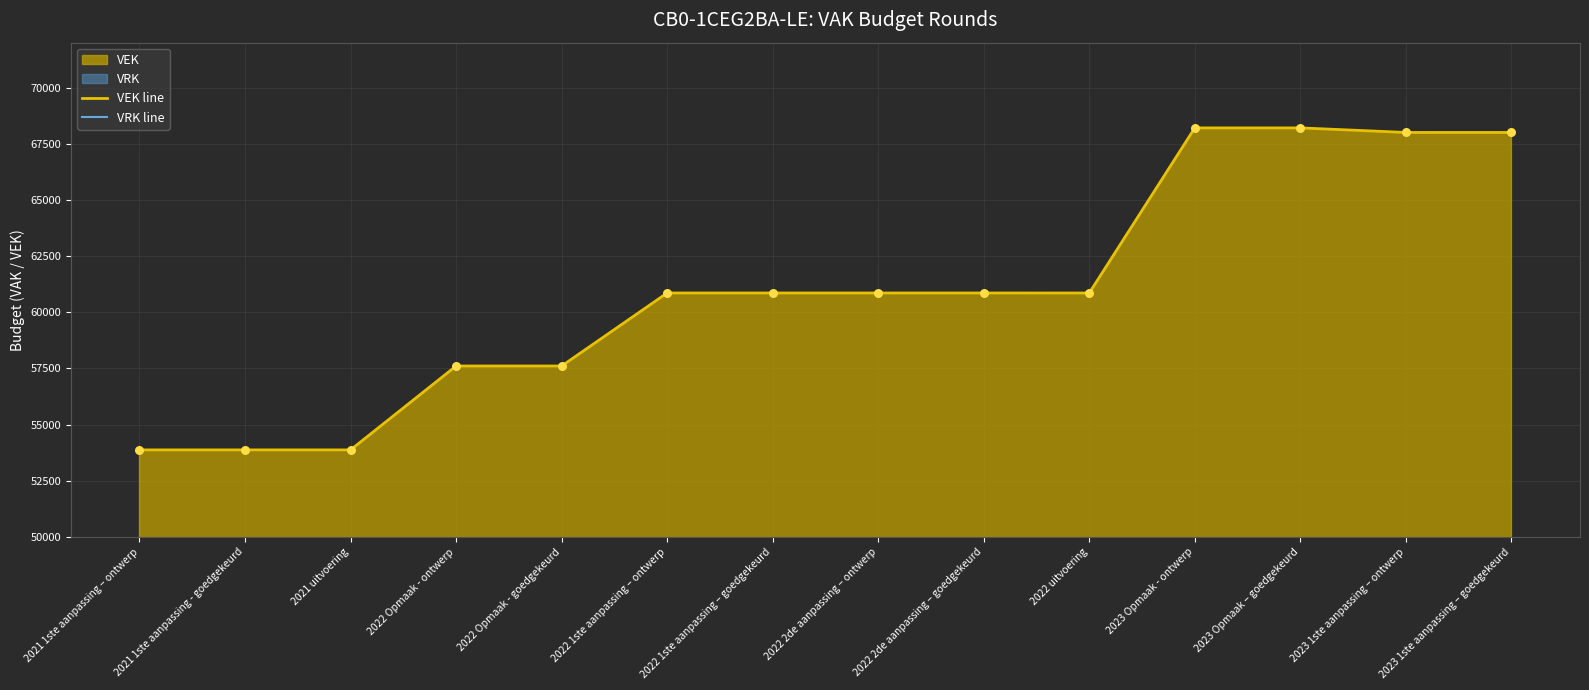

At which category is the sum across all series the highest?

2023 Opmaak - ontwerp